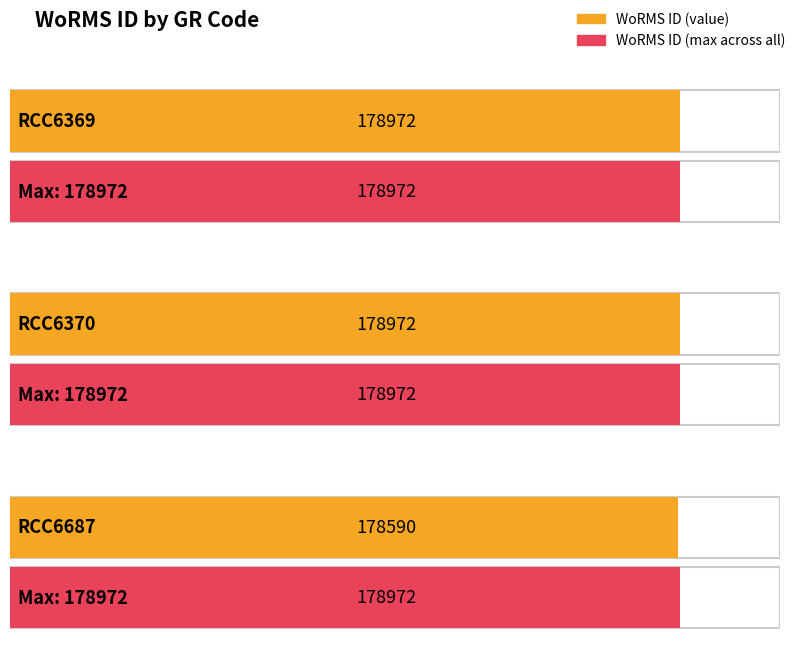

The chart shows a value of 300480 at RCC6369. True or false?

False